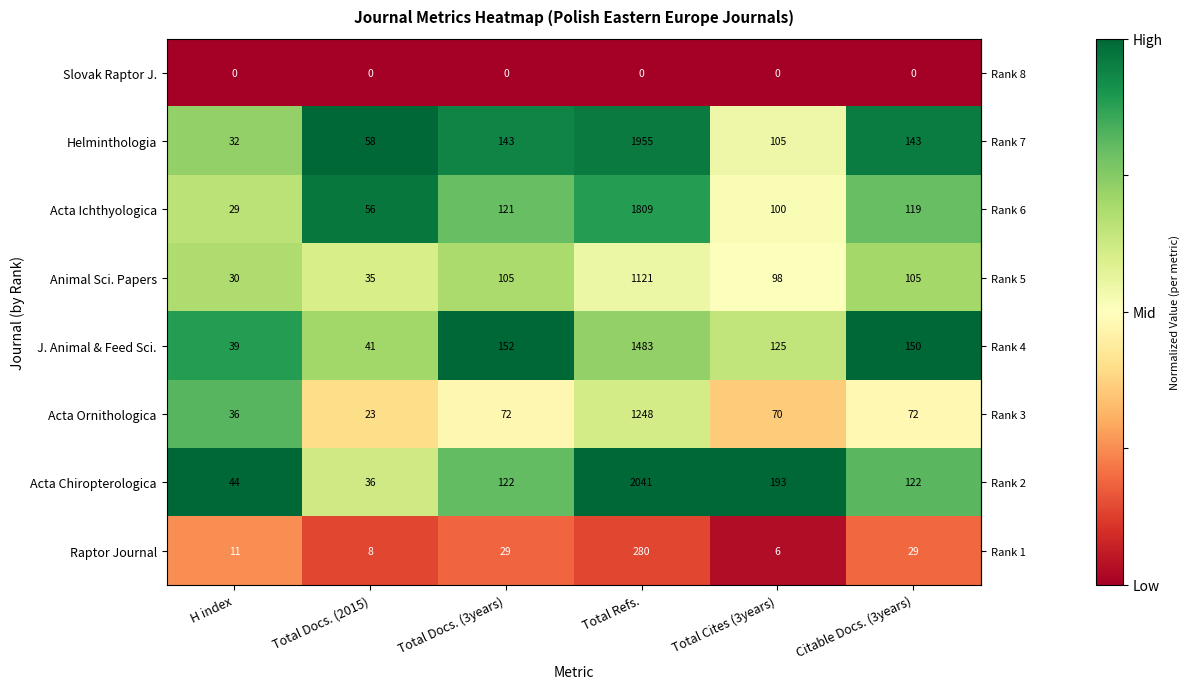

Which series has the widest spread of values?

Acta Chiropterologica